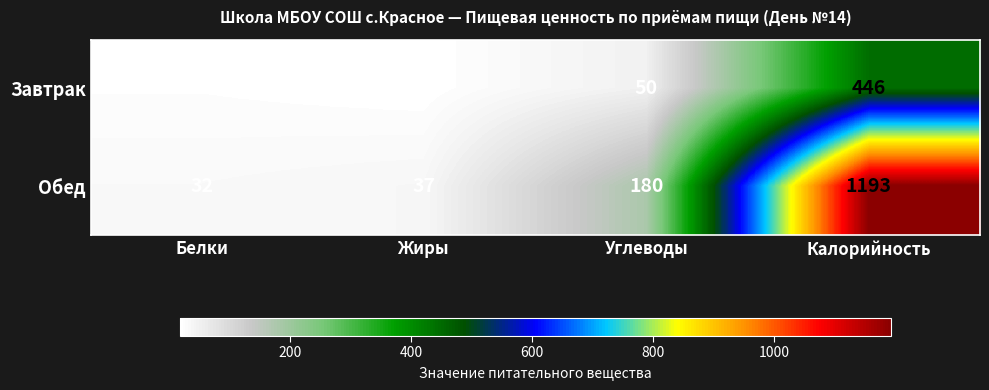

Reading left to right, what are all the values shown in this chart?

Завтрак: 22	18	50	446
Обед: 32	37	180	1193